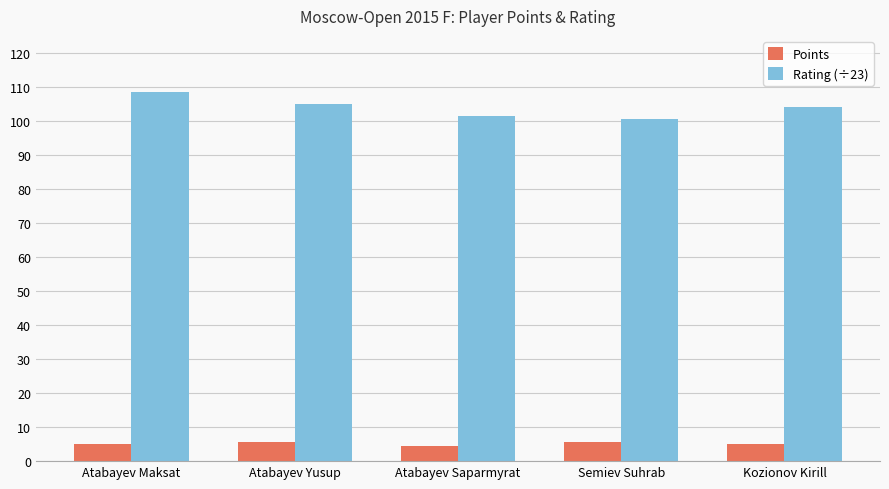

What is the difference between the maximum and minimum values in the Points series?

1.0